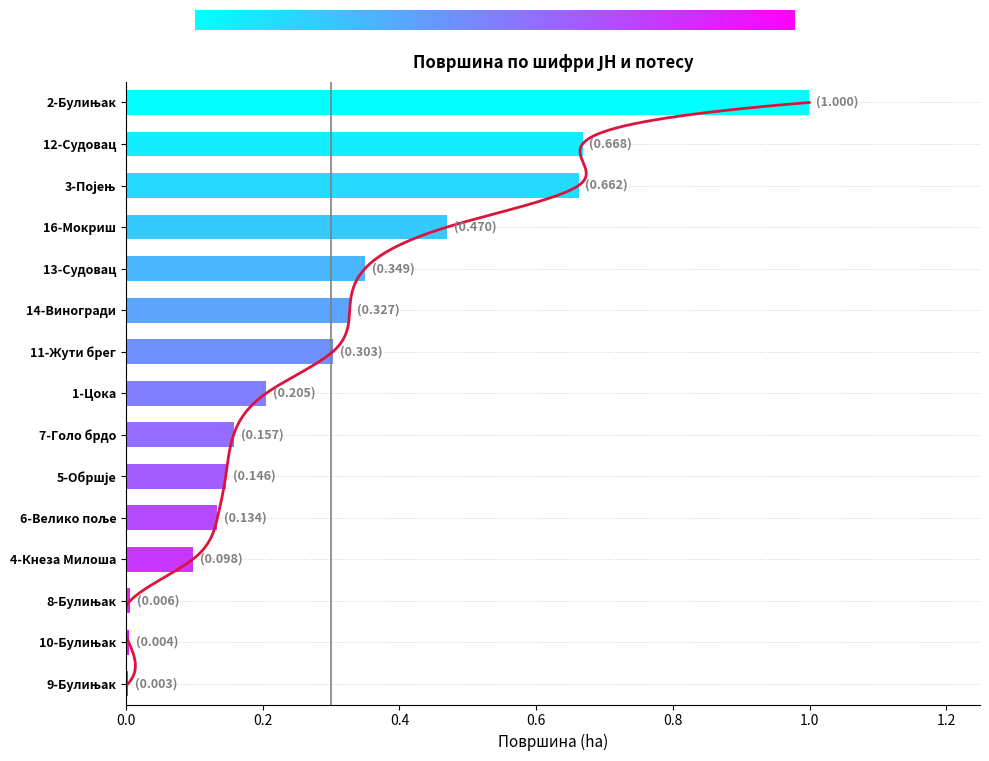

Does the chart contain stacked bars?

No